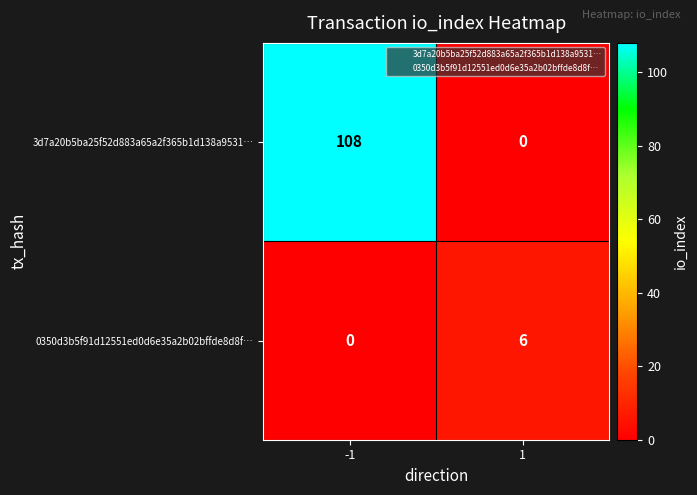

Reading left to right, extract all data points from this chart.

3d7a20b5ba25f52d883a65a2f365b1d138a9531…: 108	0
0350d3b5f91d12551ed0d6e35a2b02bffde8d8f…: 0	6